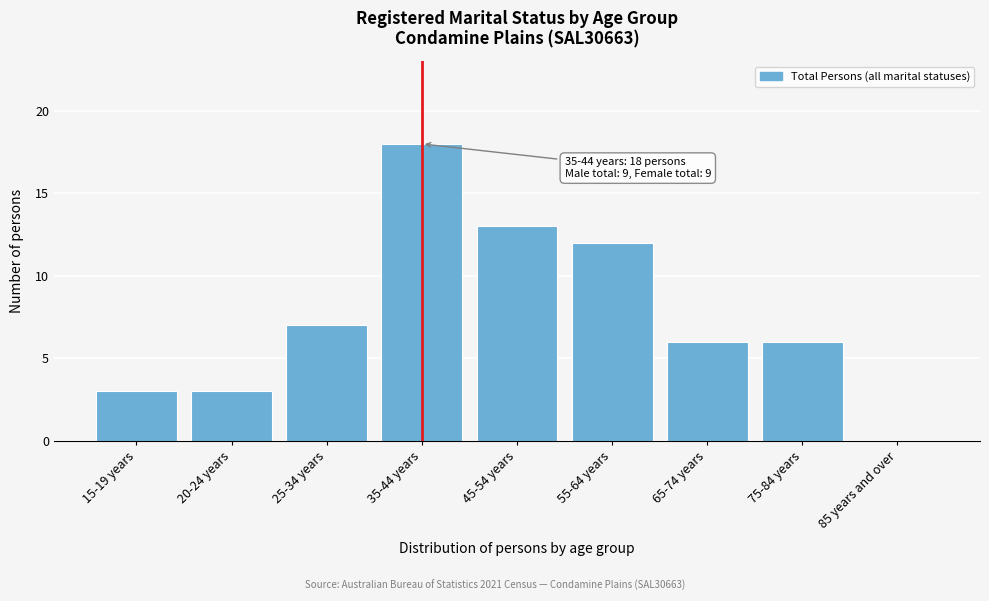

Reading left to right, transcribe all the data shown in this chart.

15-19 years=3	20-24 years=3	25-34 years=7	35-44 years=18	45-54 years=13	55-64 years=12	65-74 years=6	75-84 years=6	85 years and over=0